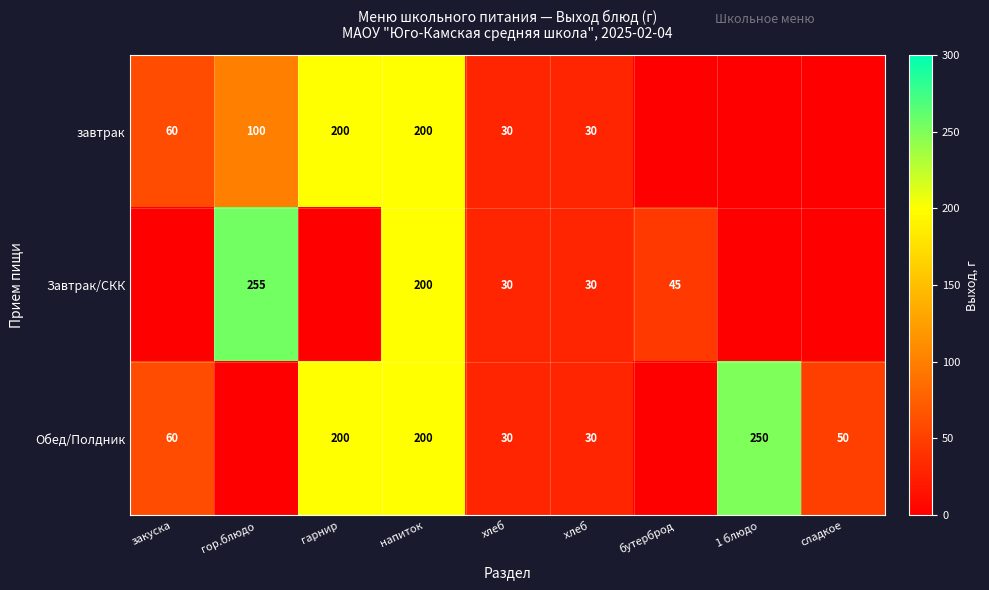

What is the difference between the завтрак values at напиток and хлеб?

170